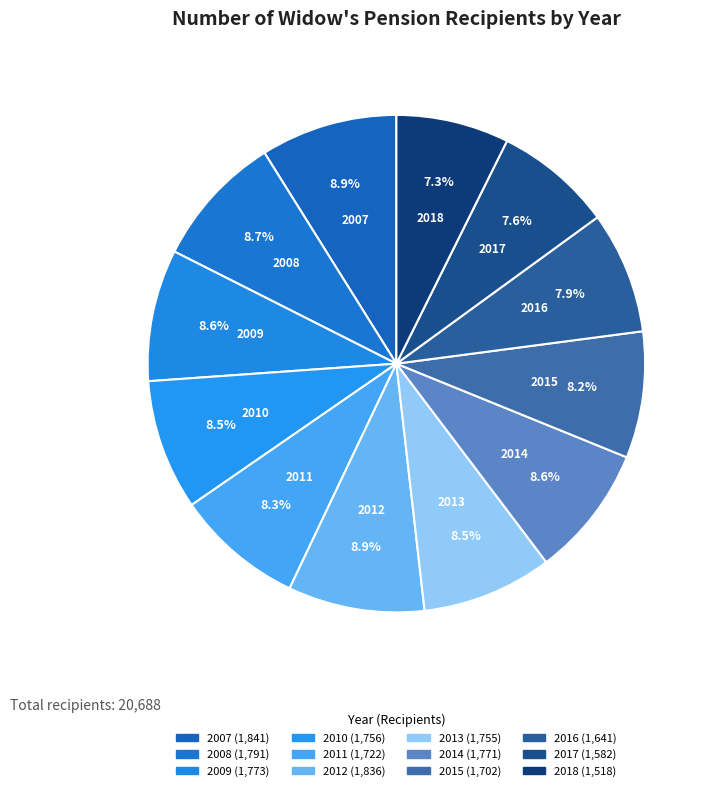

Count the number of slices in the pie.

12